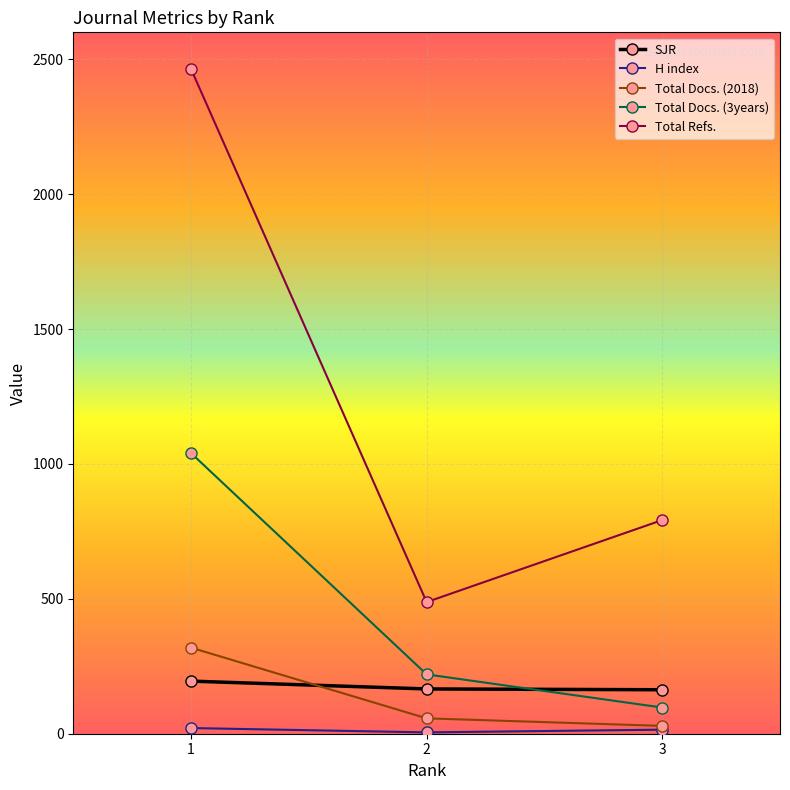

Which series has the largest total across all categories?

Total Refs.